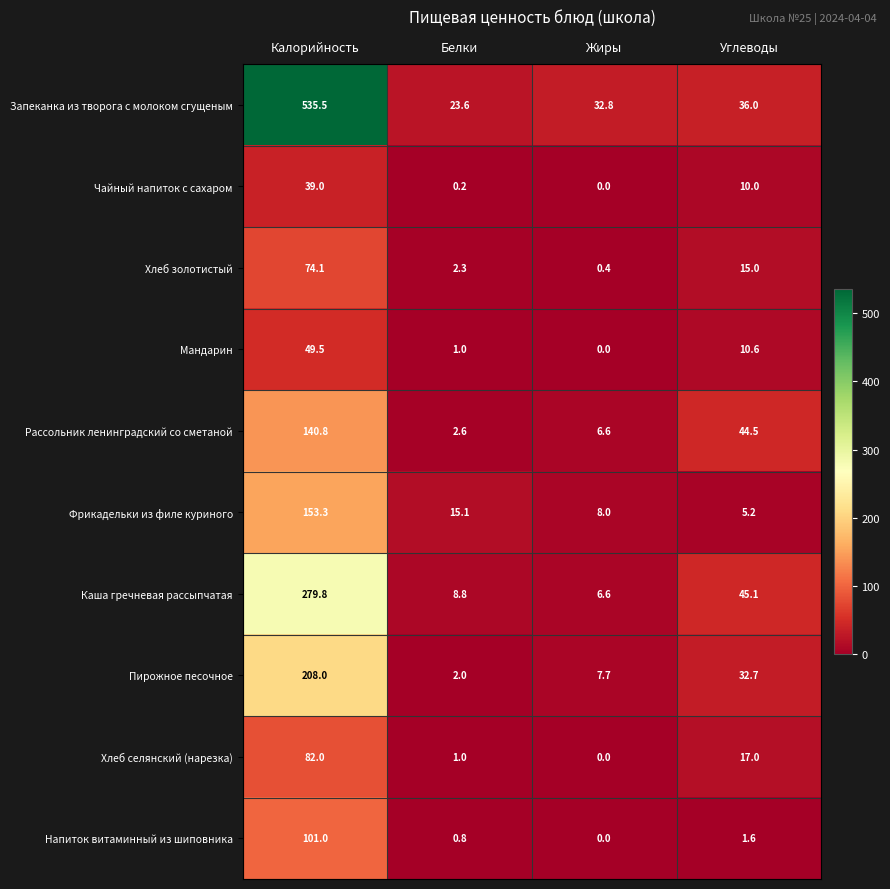

The value of Хлеб селянский (нарезка) at Жиры is 0.0. True or false?

True